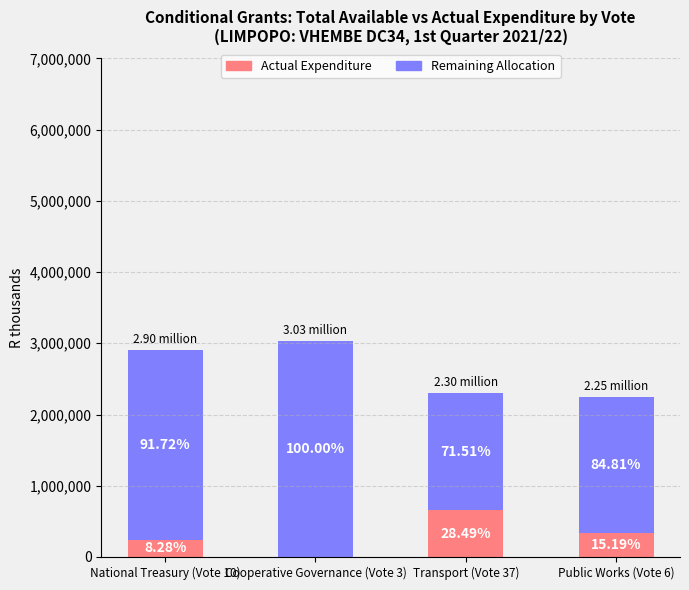

Count the Actual Expenditure values in the range 240000 to 655000.

3